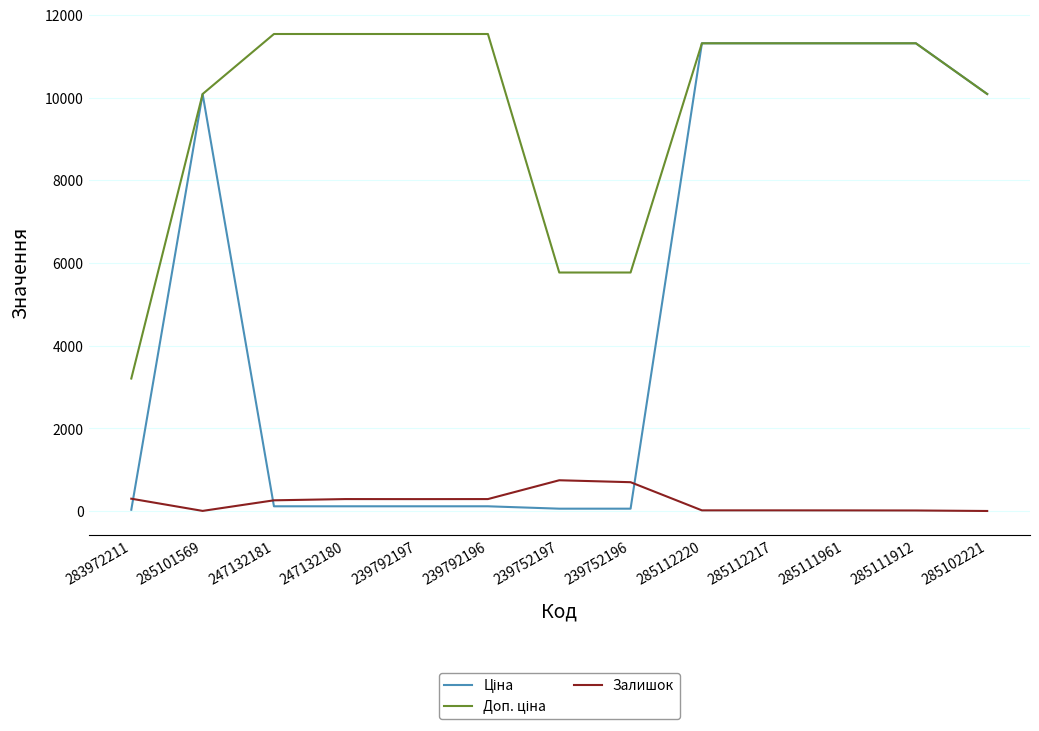

The value of Залишок at 239752197 is 1175.0. True or false?

False